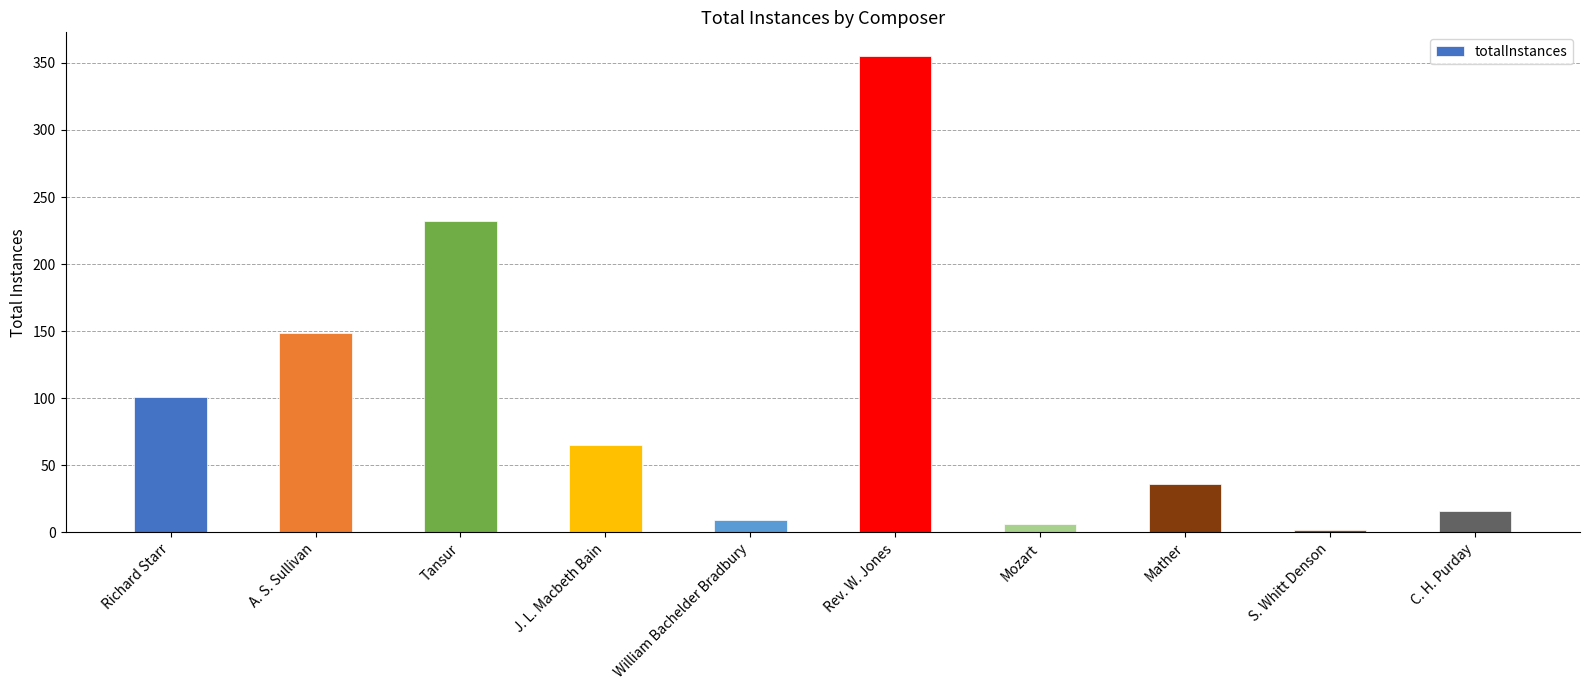

At which category does the chart reach its minimum across all series?

S. Whitt Denson